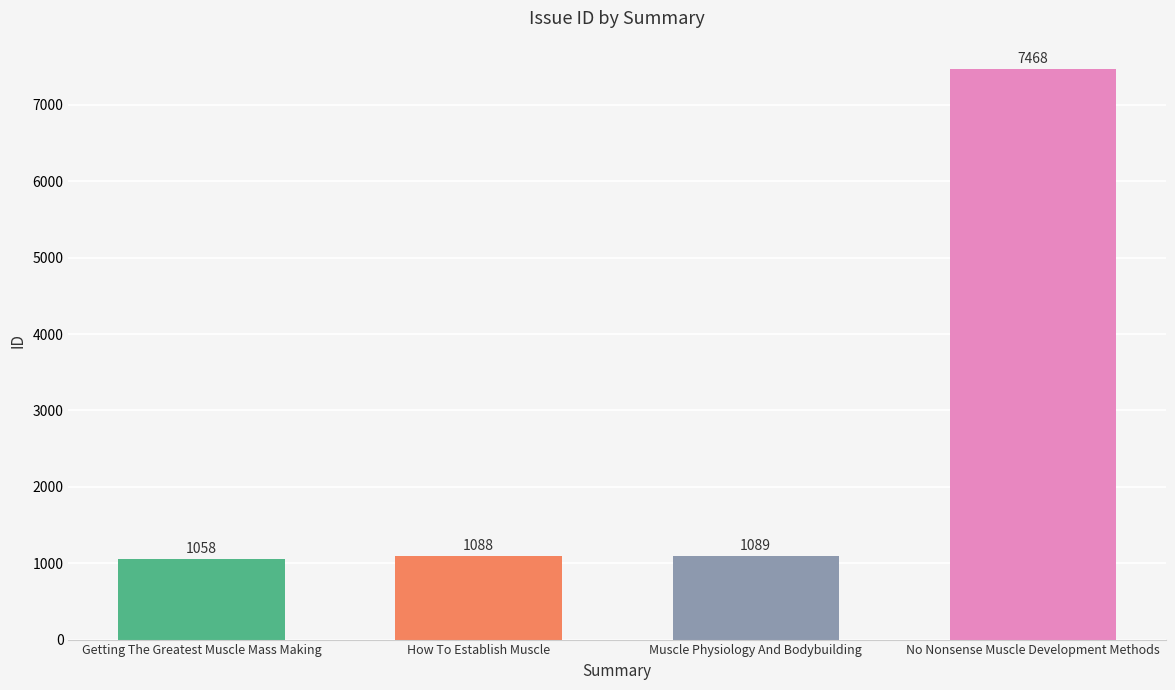

What is the maximum value shown in the chart?

7468